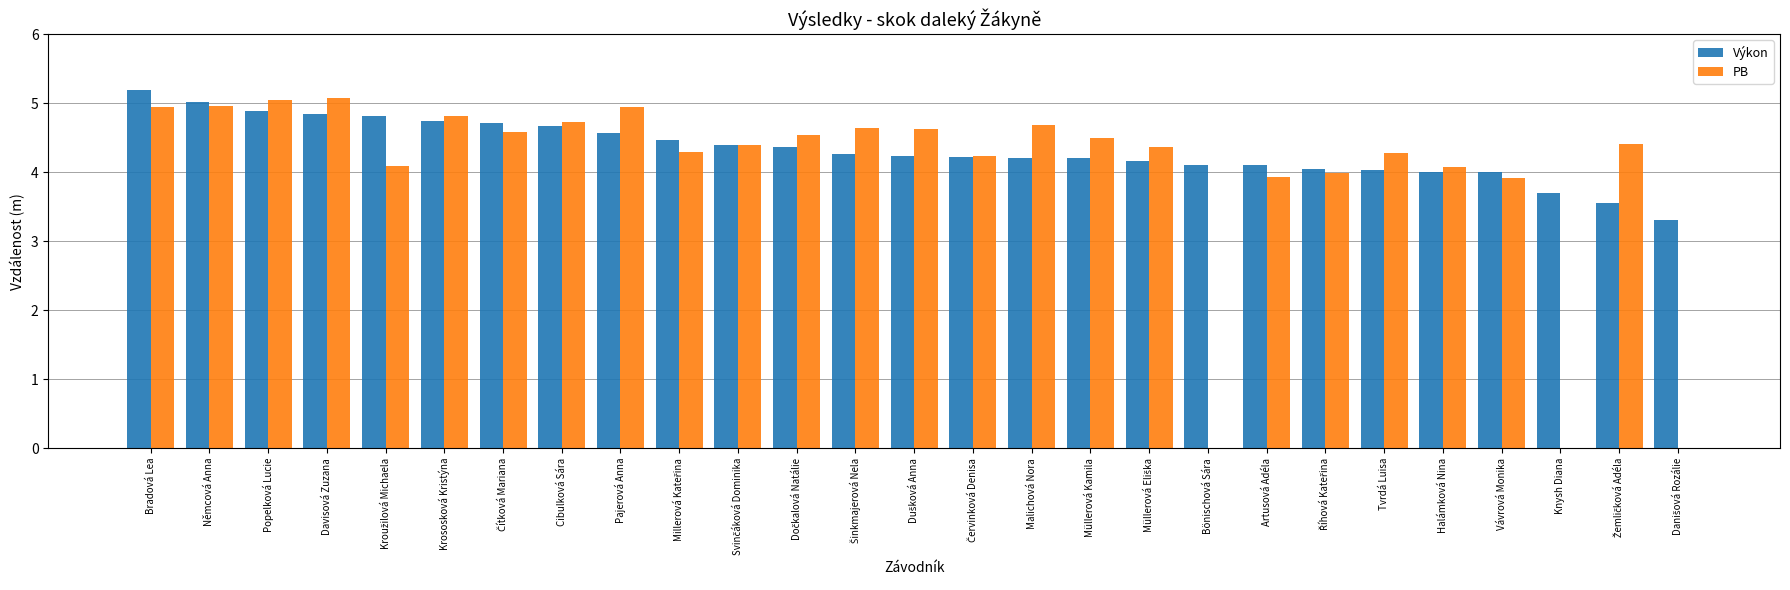

What is the highest value of the PB series?

5.1